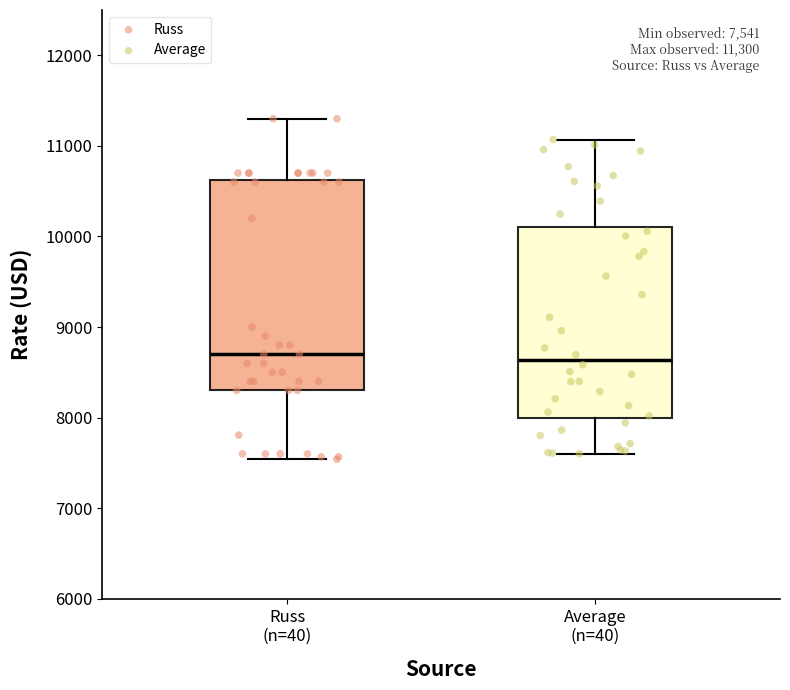

Comparing the boxes themselves (not the whiskers), which one is the tallest?

Russ (n=40)